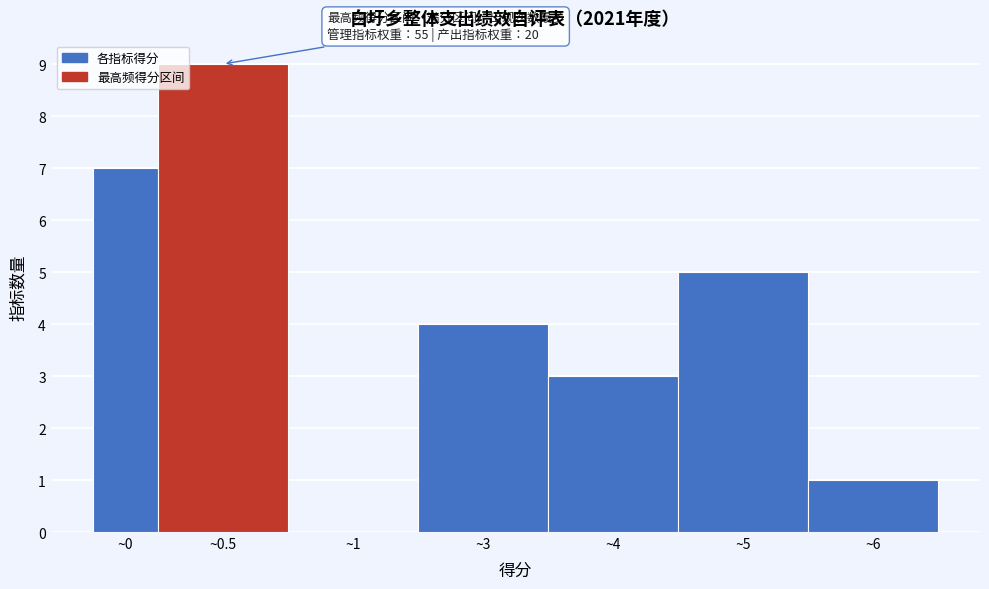

Reading left to right, list all the values displayed in this chart.

~0=7	~0.5=9	~1=0	~3=4	~4=3	~5=5	~6=1